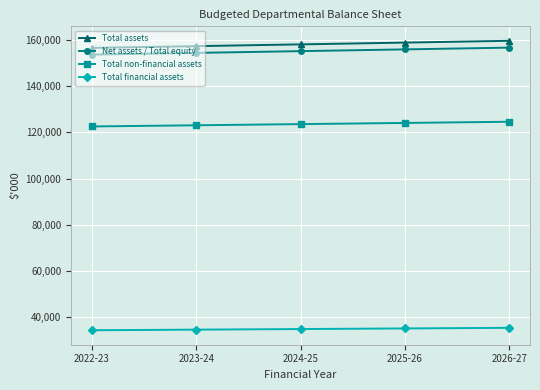

True or false: Total non-financial assets and Total financial assets intersect in this chart.

False